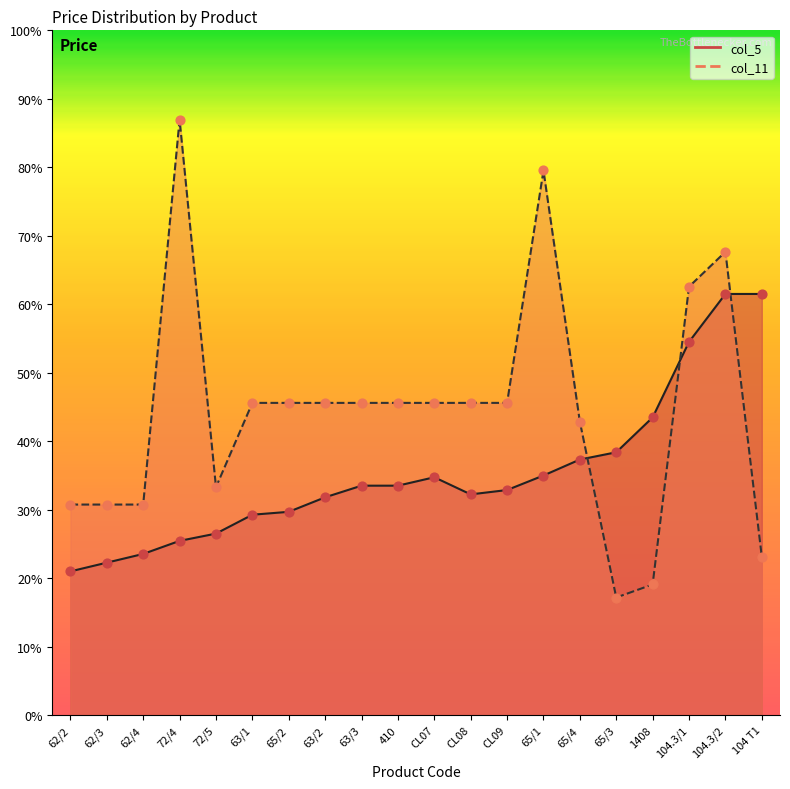

At which category is the sum across all series the highest?

104.3/2